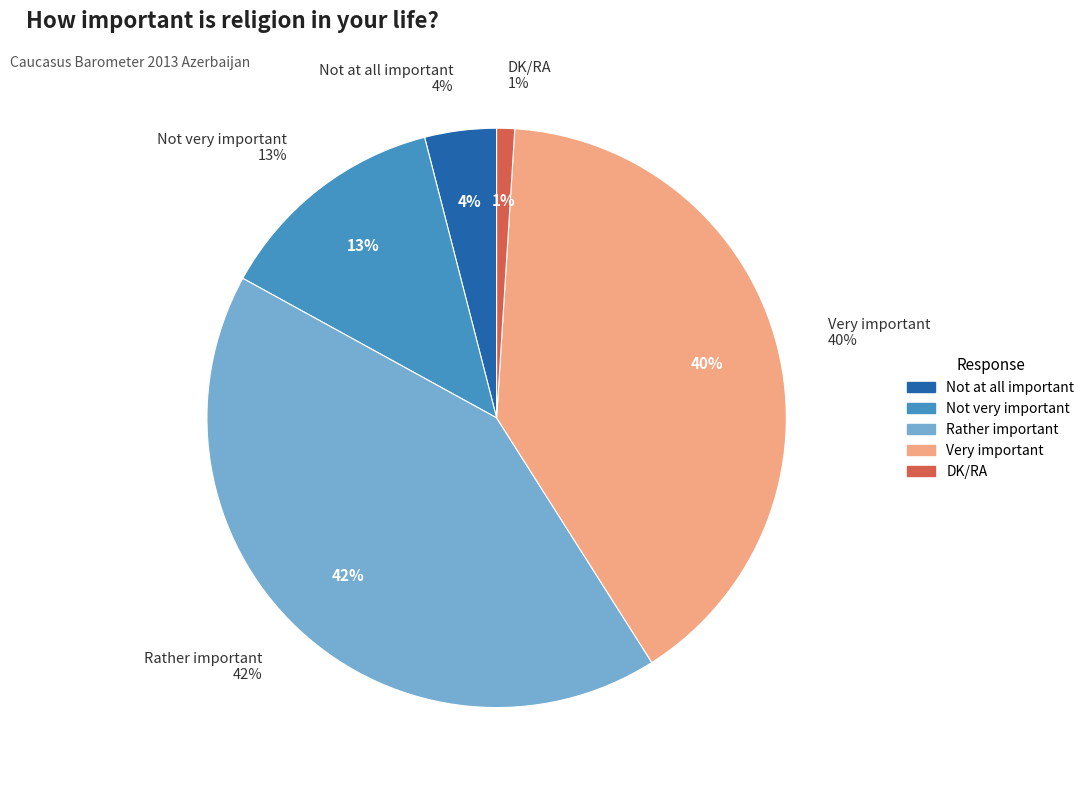

To the nearest percent, what portion does DK/RA represent?

1%